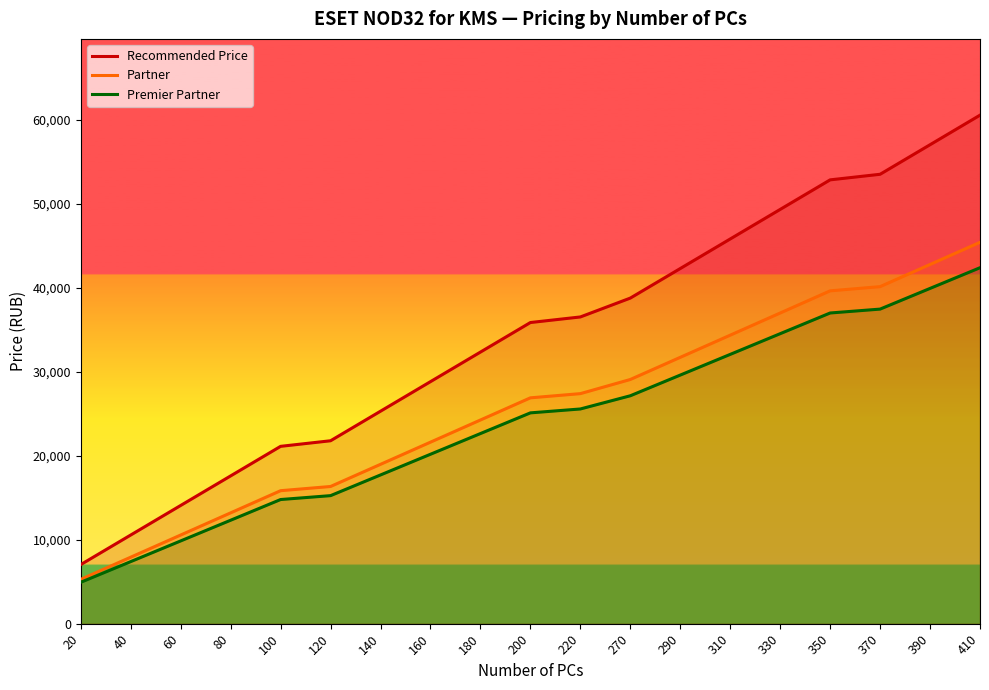

The value of Partner at 290 is 31702. True or false?

True